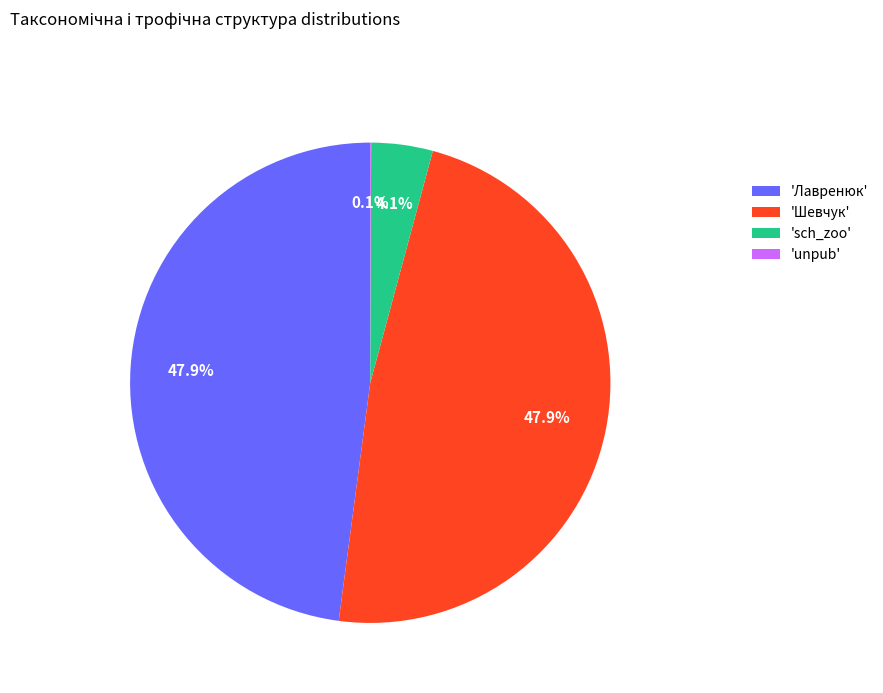

Between 'Шевчук' and 'sch_zoo', which is larger?

'Шевчук'